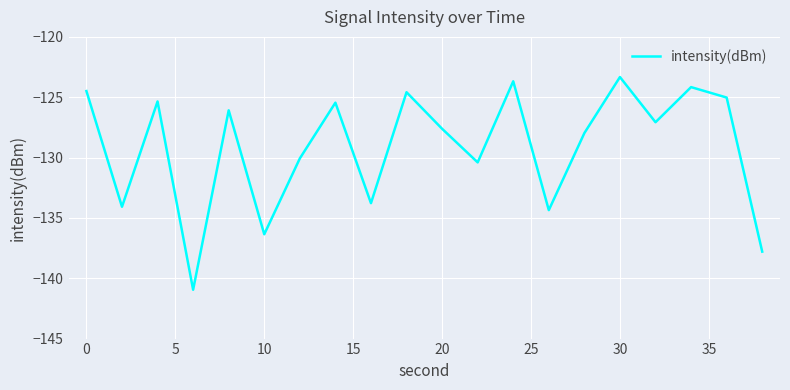

What is the maximum value shown in the chart?

-123.3